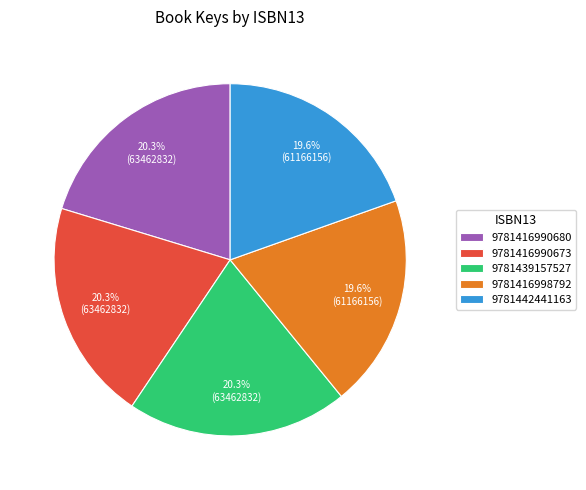

Does 9781442441163 account for over 50% of the chart?

No